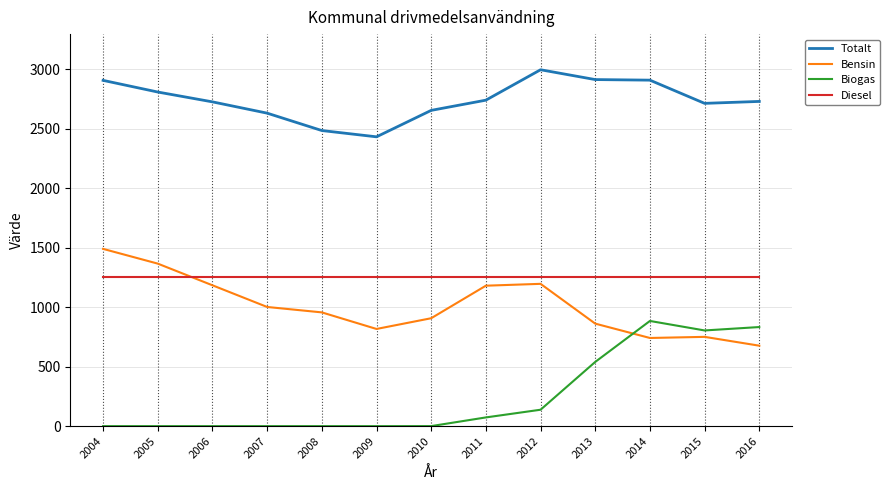

True or false: Totalt has a value of 5212.4 at 2013.

False